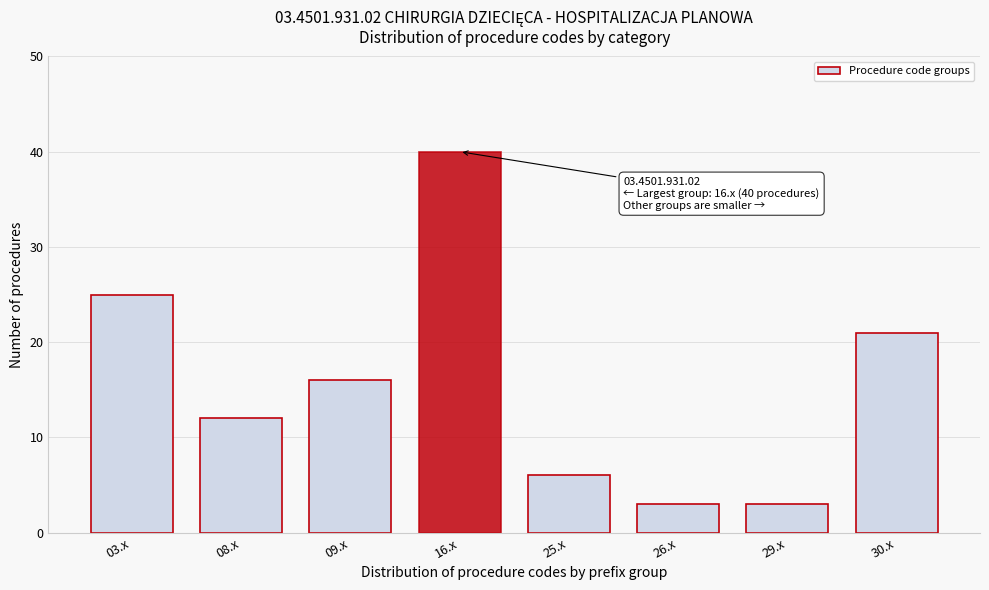

Reading right to left, list all the values displayed in this chart.

30.x=21	29.x=3	26.x=3	25.x=6	16.x=40	09.x=16	08.x=12	03.x=25